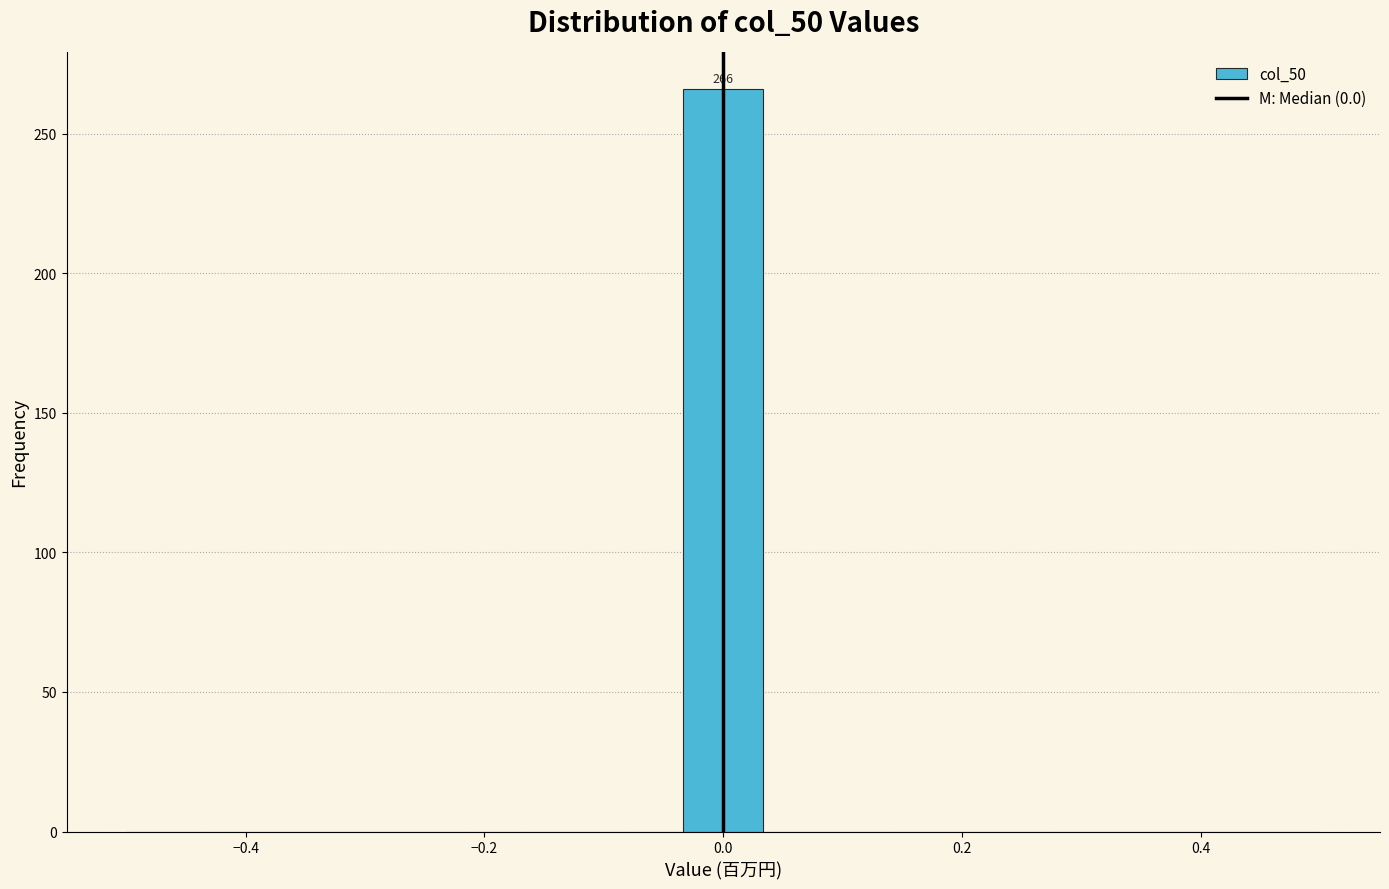

Read against the x-axis, roughly where is the centre of the tallest bar?

0.00